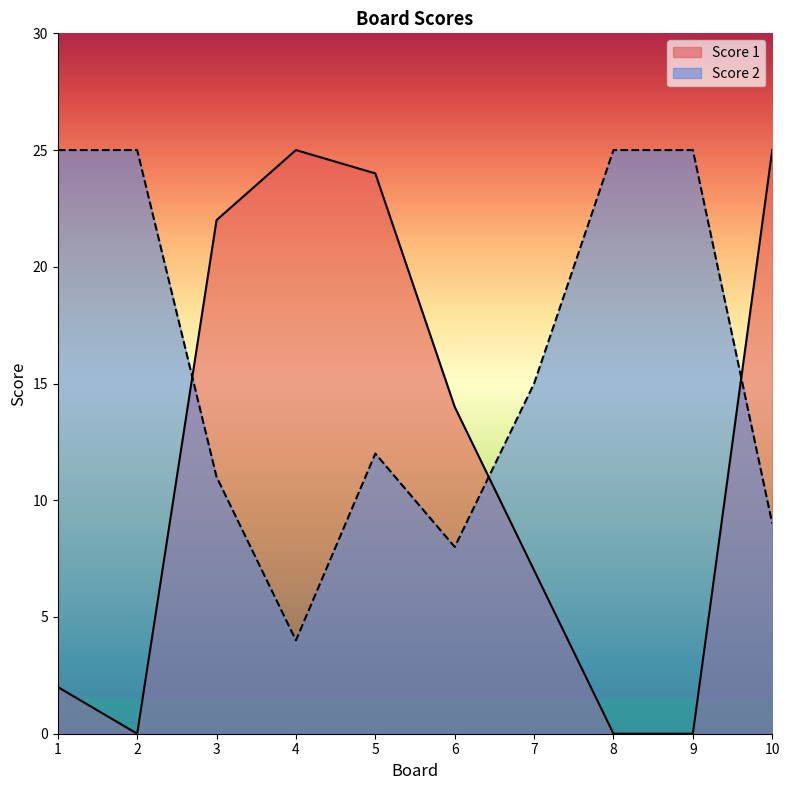

Reading left to right, list all the values displayed in this chart.

Score 1: 2	0	22	25	24	14	7	0	0	25
Score 2: 25	25	11	4	12	8	15	25	25	9